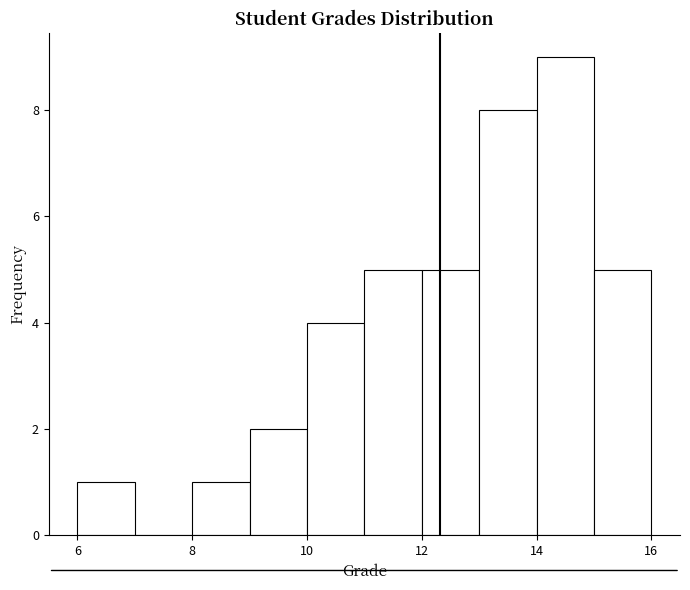

What is the height of the bar covering 11 to 12 on the x-axis? The values are not printed on the chart, so give them approximately, as read against the axis.

5